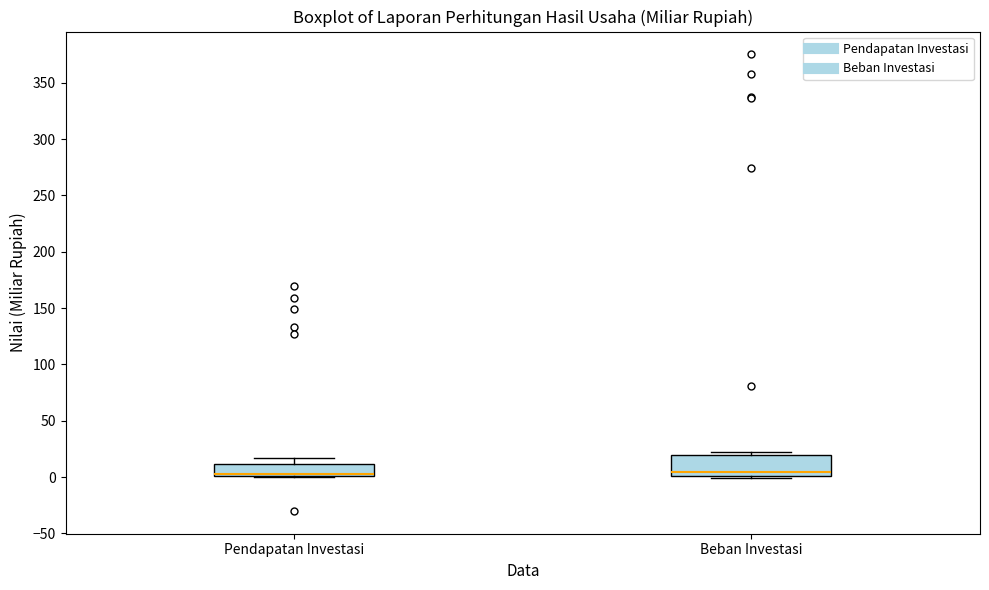

Reading left to right, read every box against the y-axis: the position of its median line, the range the box covers, and the ends of its whiskers. The values are not printed on the chart, so give them approximately, as read against the axis.

Pendapatan Investasi: median 5, box 0 to 10, whiskers 0 to 15
Beban Investasi: median 5, box 0 to 20, whiskers 0 (just below the box's lower edge) to 20 (just above the box's upper edge)